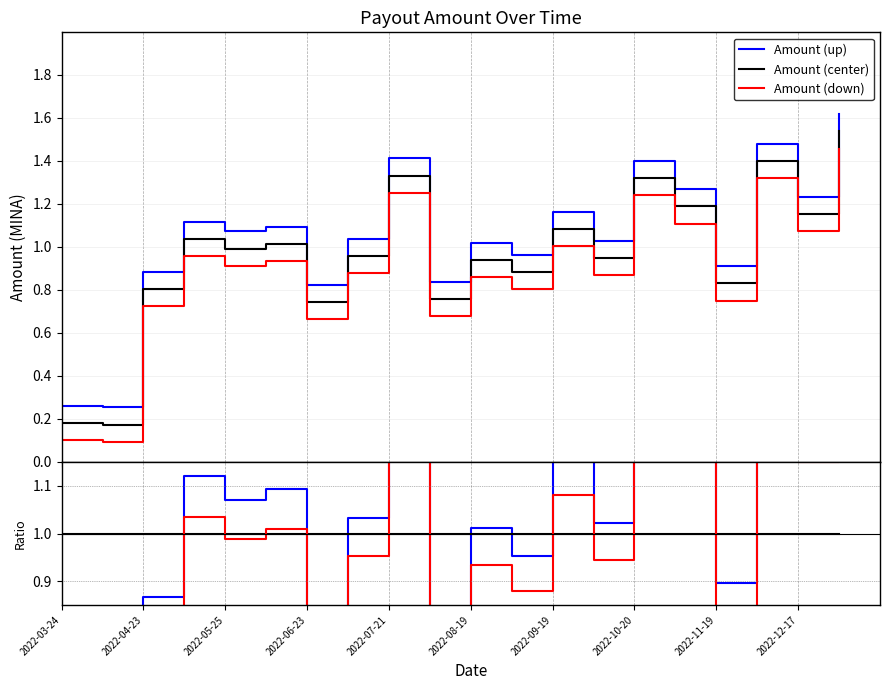

True or false: Amount (down) and Amount (up) intersect in this chart.

False